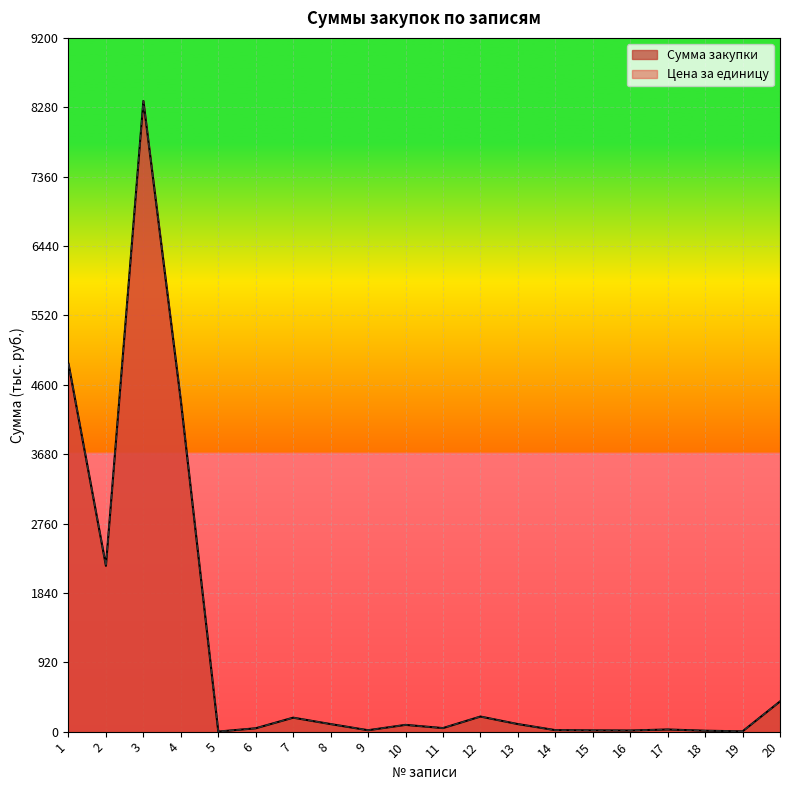

How many interior local peaks does the Цена за единицу series have?

5